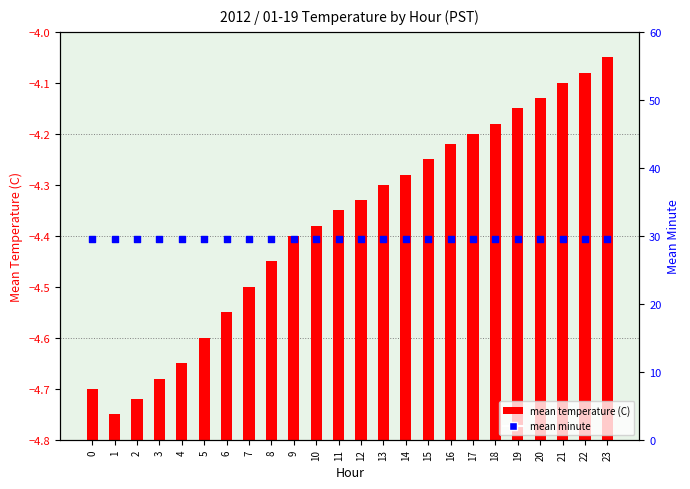

Which series reaches the minimum Y coordinate?

mean temperature (C)